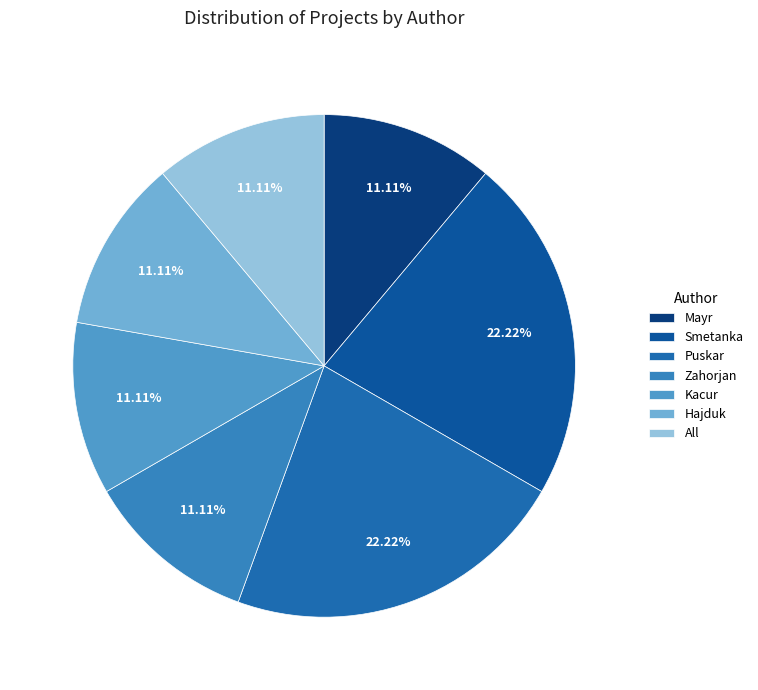

To the nearest percent, what is the average slice percentage?

14%